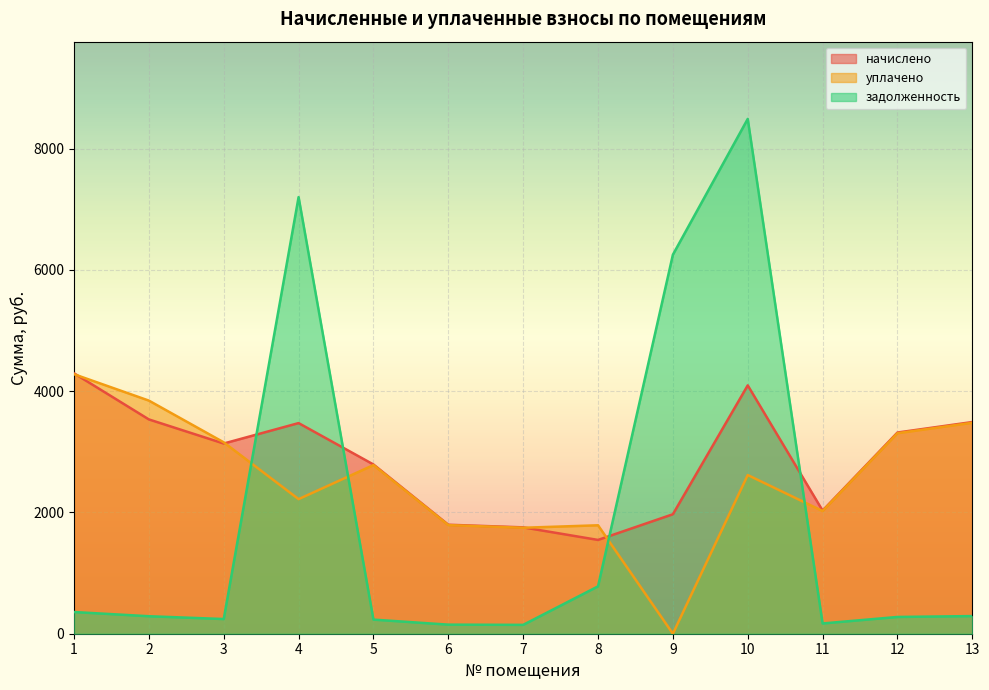

Which series has the largest range (max minus min)?

задолженность